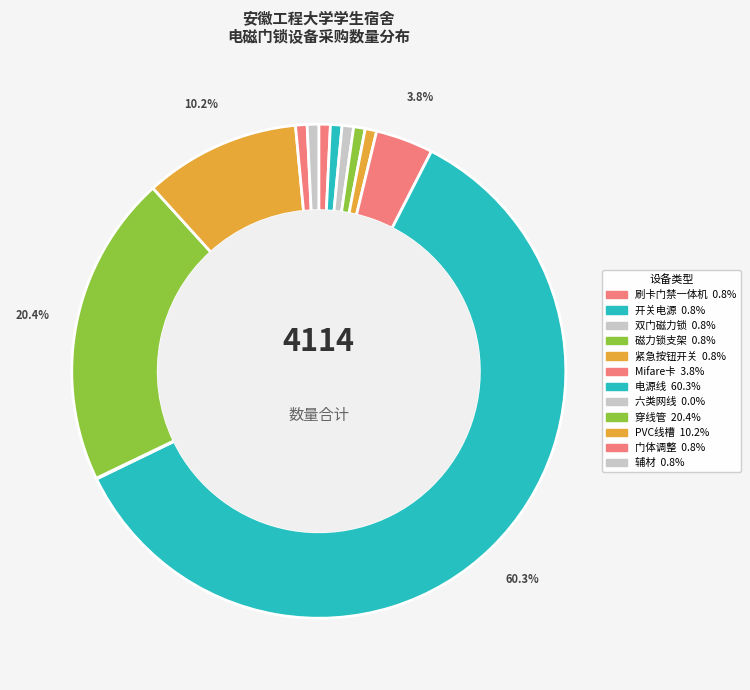

Which slice is the largest?

电源线